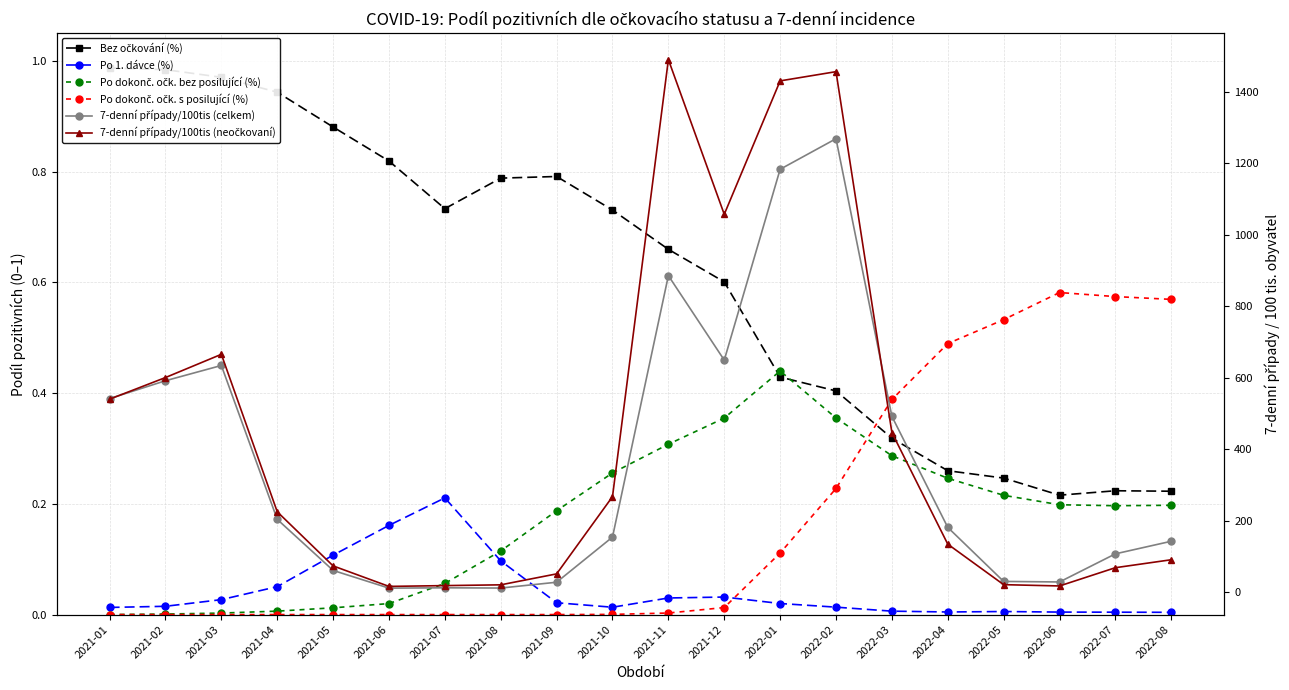

Is the value of 7-denní případy/100tis (neočkovaní) at 2021-12 greater than the value of Bez očkování (%) at 2021-07?

Yes